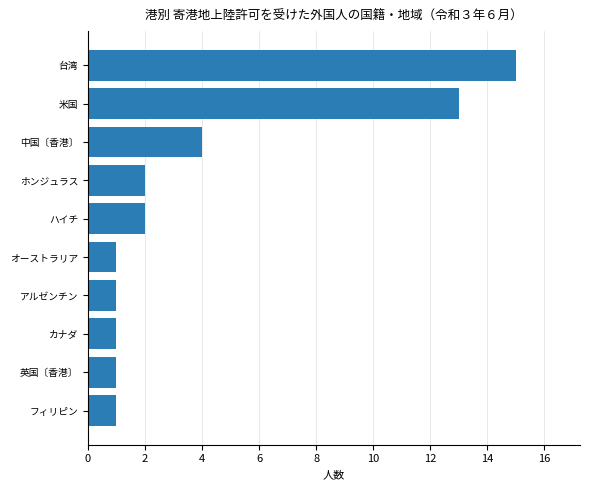

How many categories are shown in the chart?

10